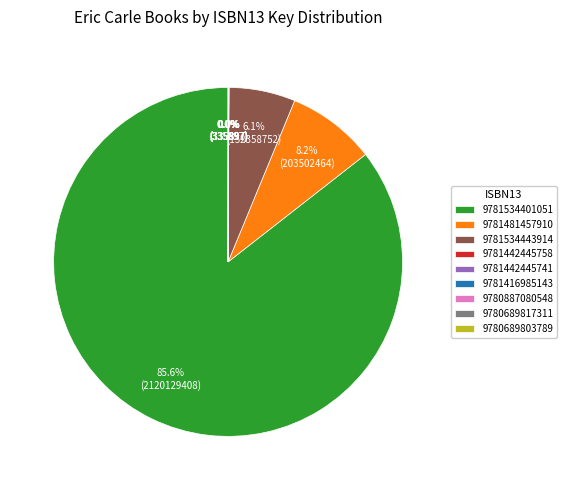

Is 9781534401051 the majority of the pie?

Yes